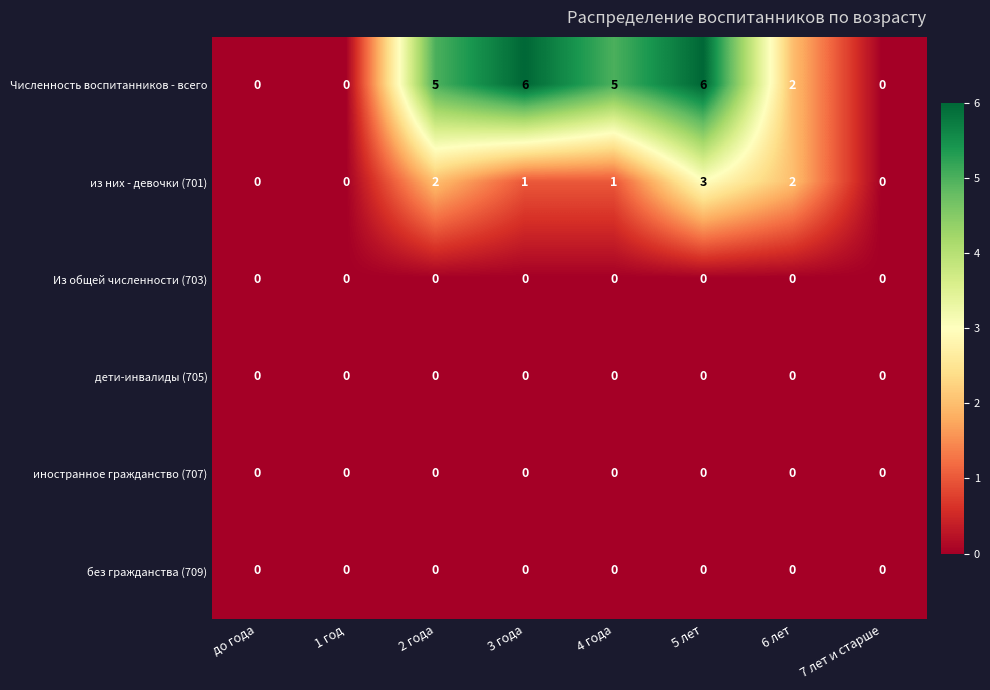

Which series has the largest total across all categories?

Численность воспитанников - всего